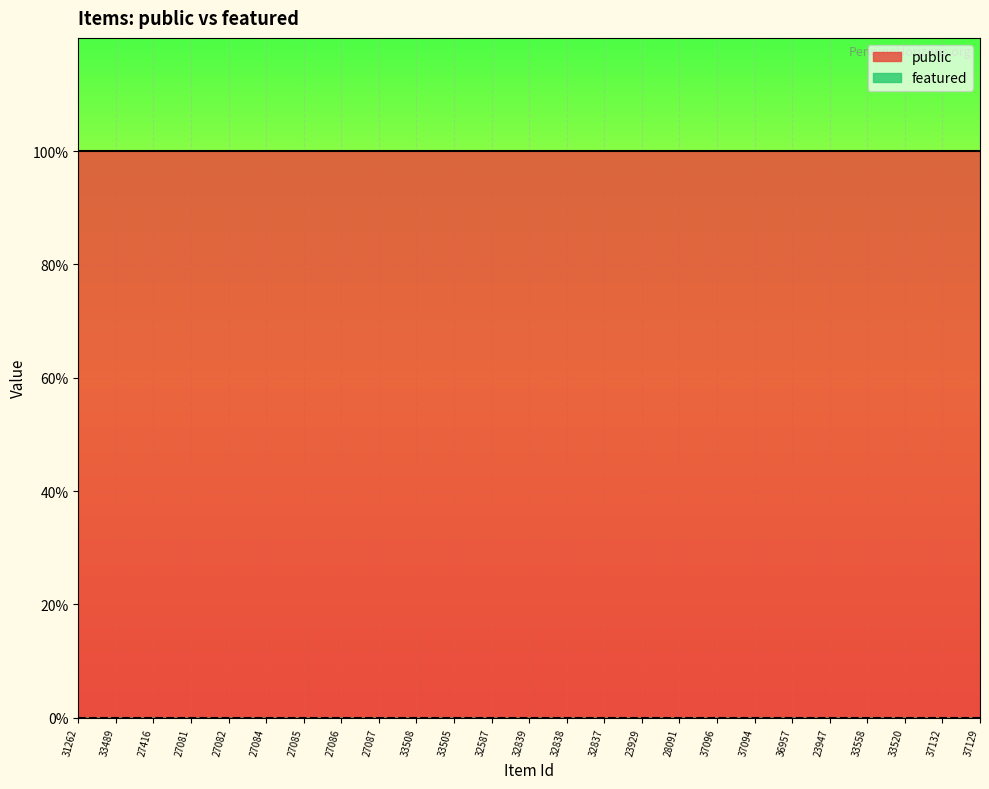

Is the value of public at 37094 greater than the value of featured at 37132?

Yes